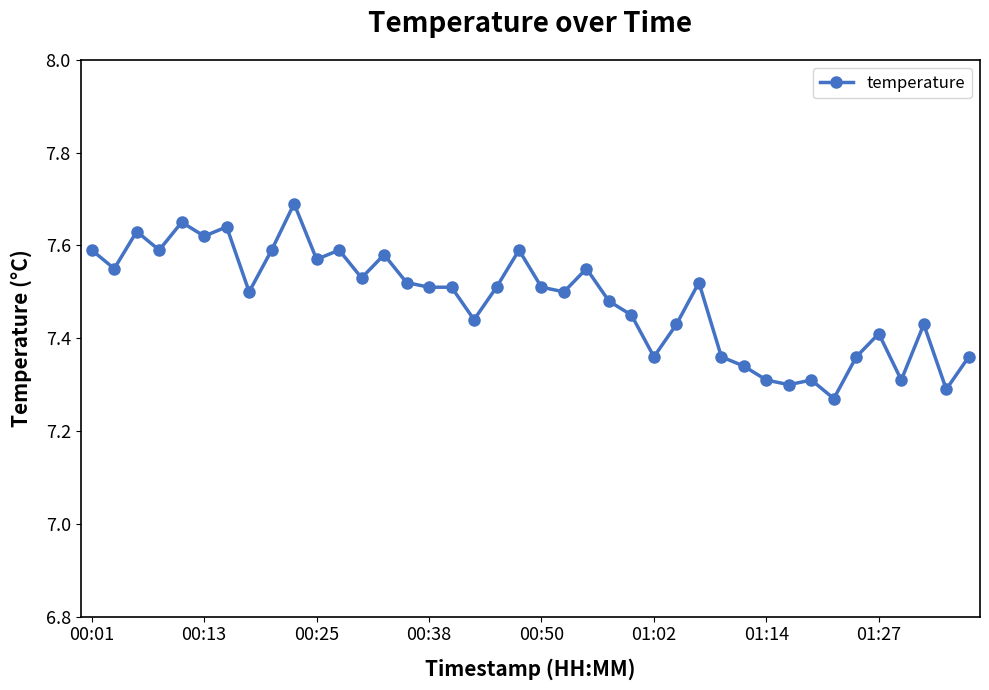

True or false: there are more than 1 points higher than both neighbors.

True